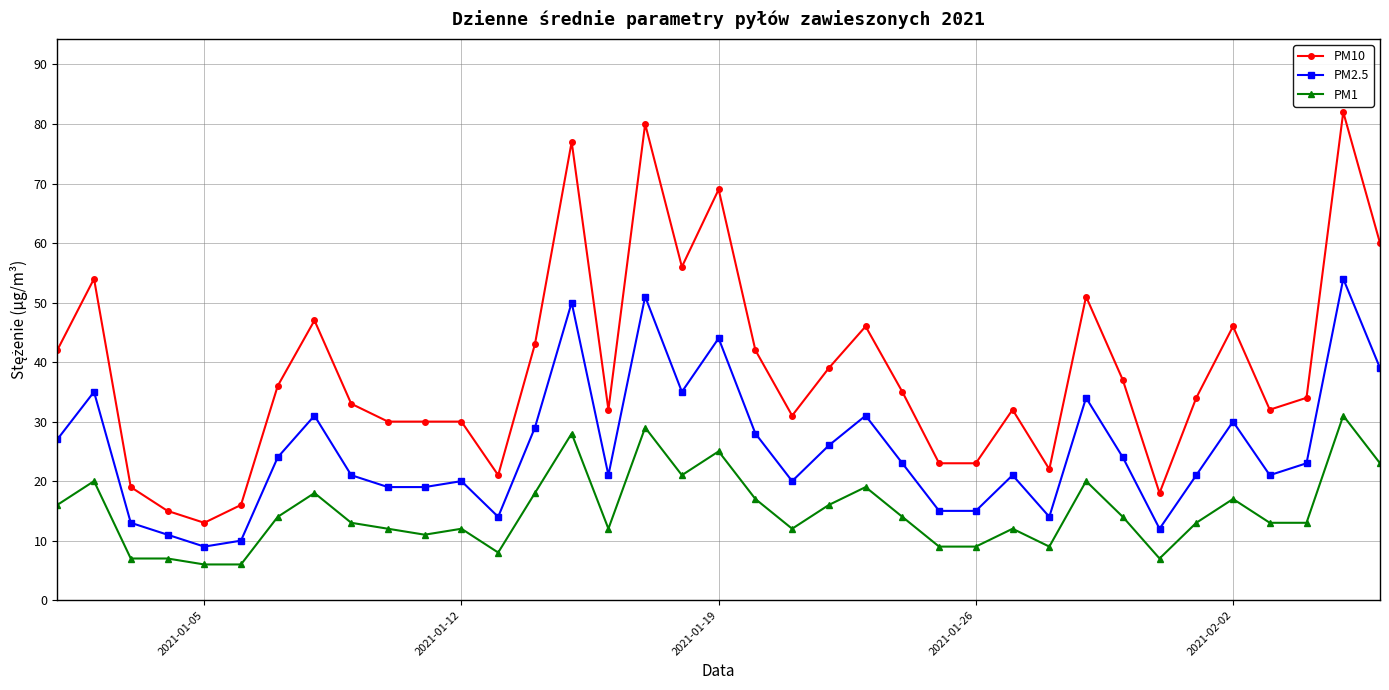

What is the average value of the PM1 series?

15